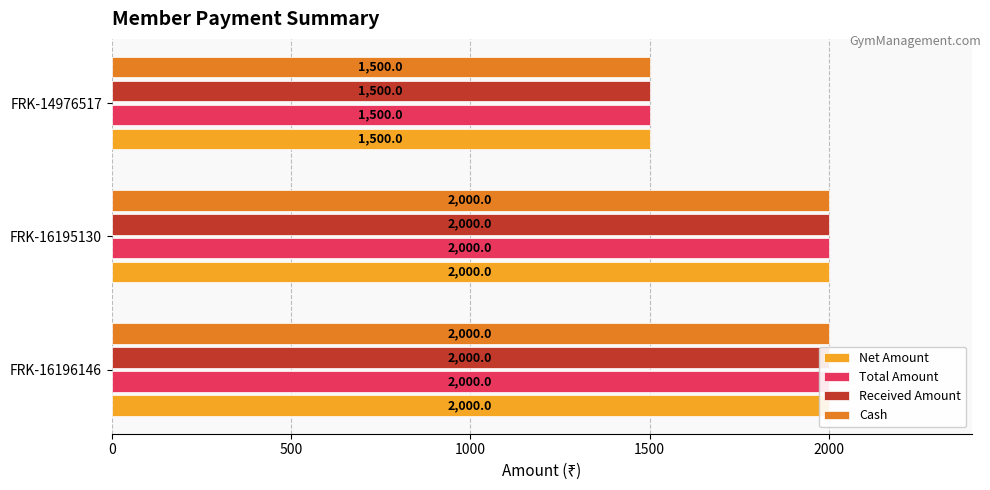

What is the value of the Total Amount bar at the 1st from the left?

2000